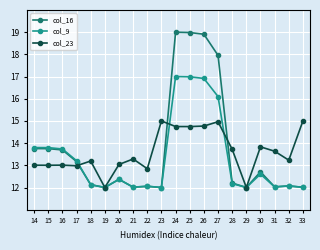

Count the number of data series in this chart.

3